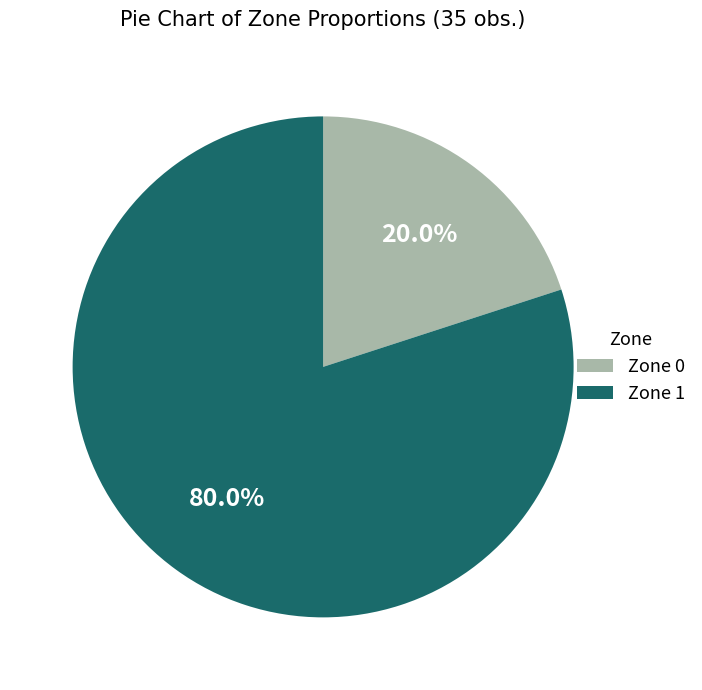

Is the sum of Zone 0 and Zone 1 greater than half?

Yes